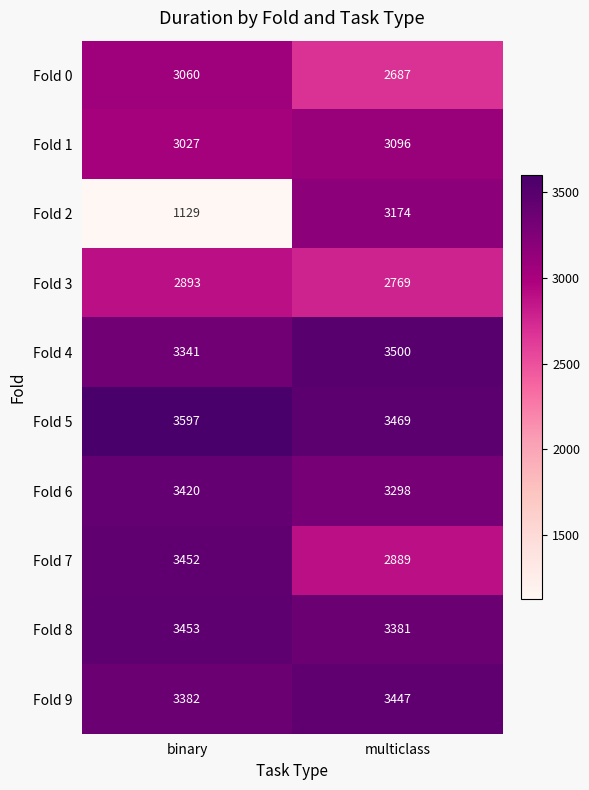

How many data points in Fold 7 are less than 3452?

1